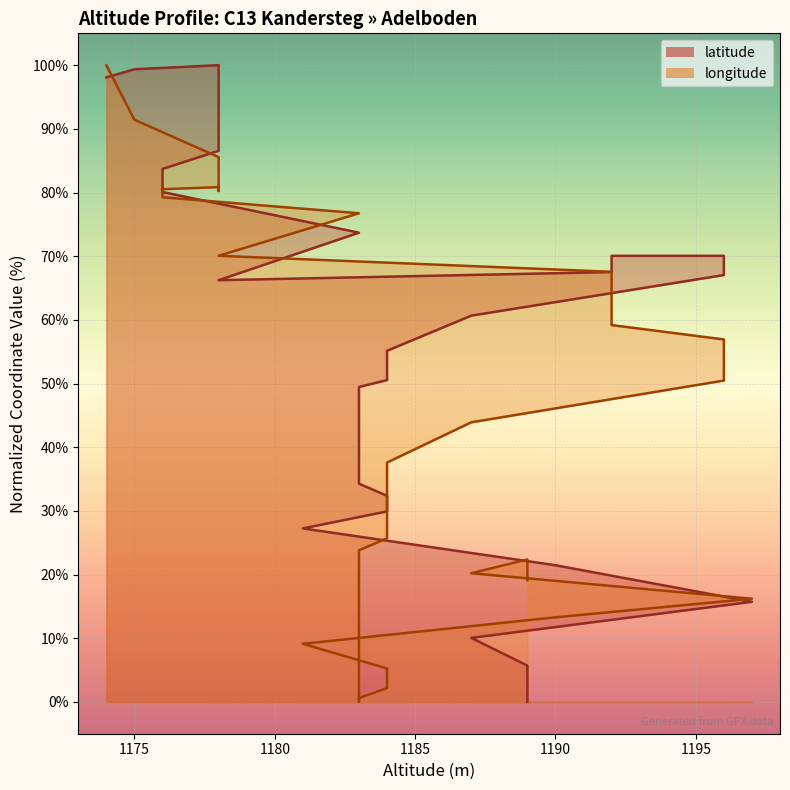

What is the greatest value displayed?

100.0